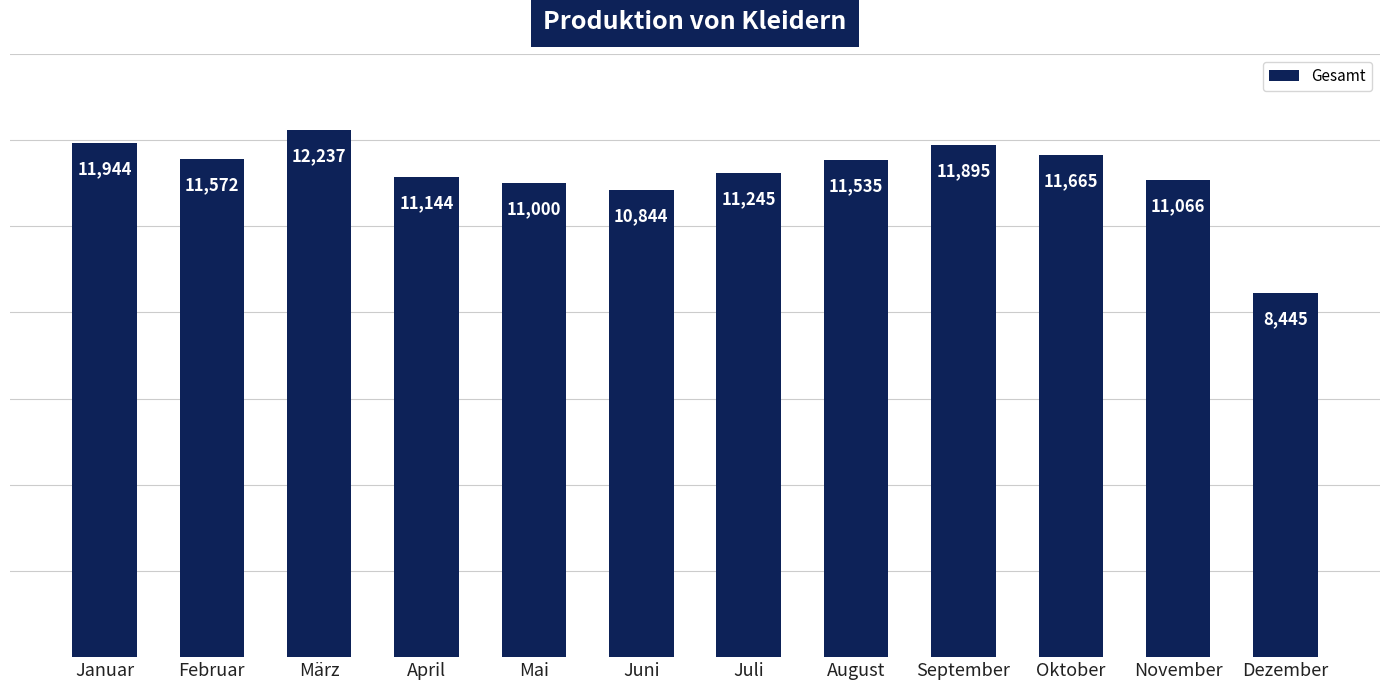

Between April and März, which is larger?

März